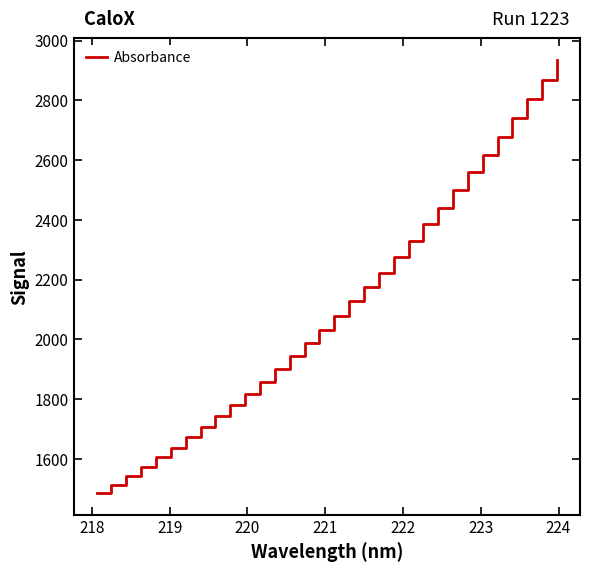

What is the difference between the maximum and minimum values?

1449.4